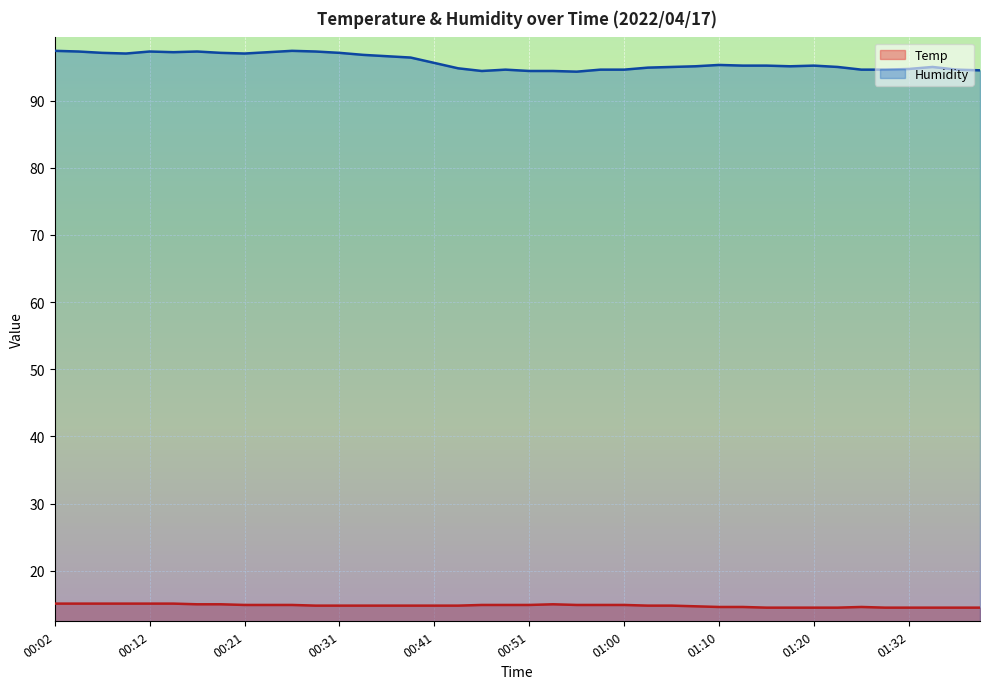

True or false: Humidity and Temp cross at least once.

False